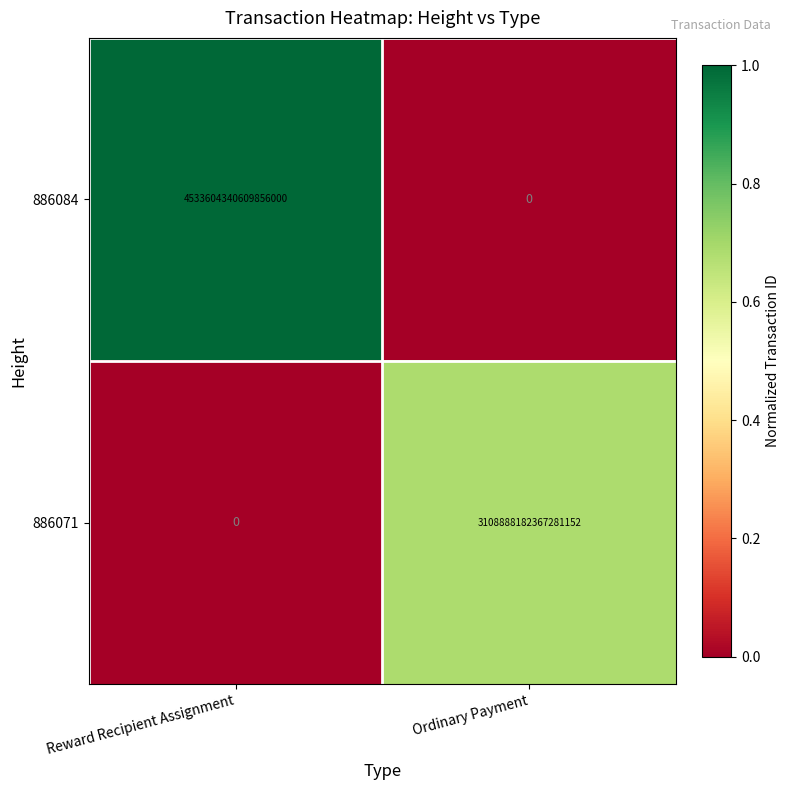

How many data points does each series have?

2